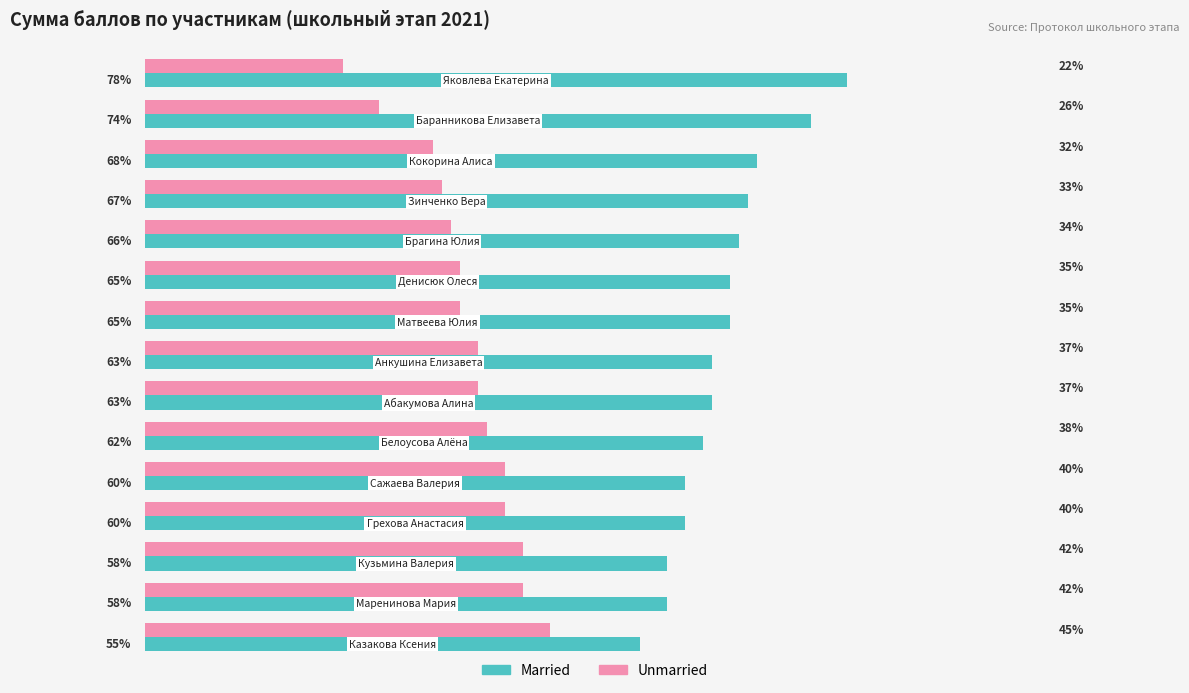

List the series in order of their overall mean, highest first.

Married, Unmarried